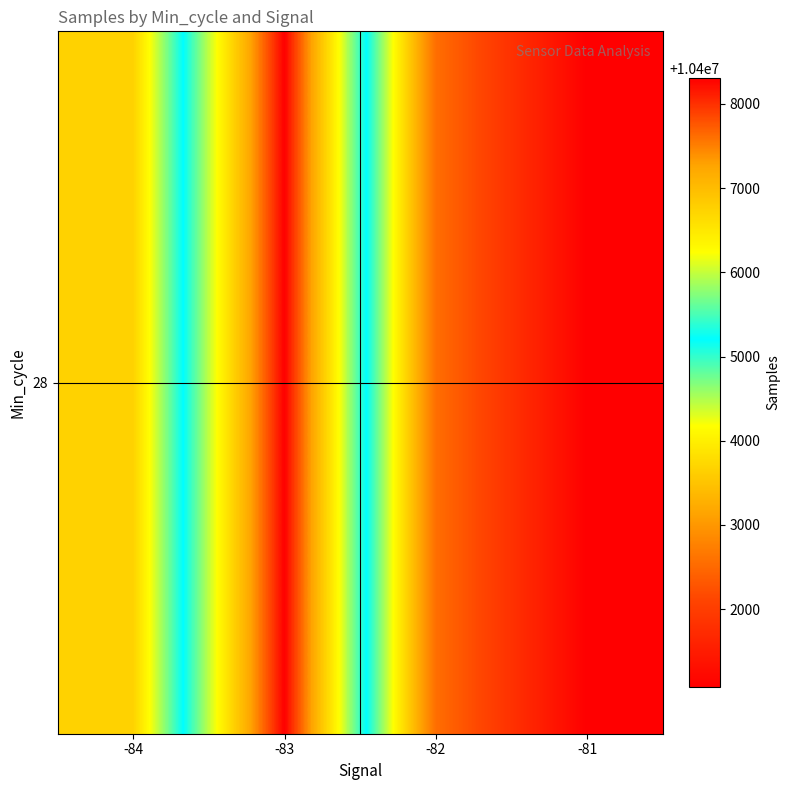

Count the number of values greater than 10403666.

2